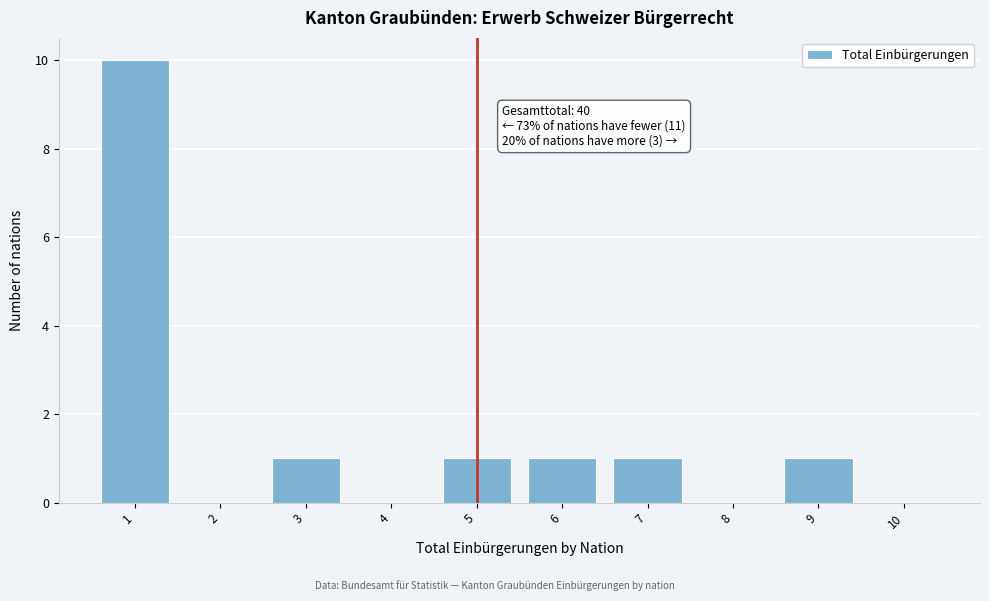

Which range on the x-axis has the tallest bar?

0.5 to 1.5